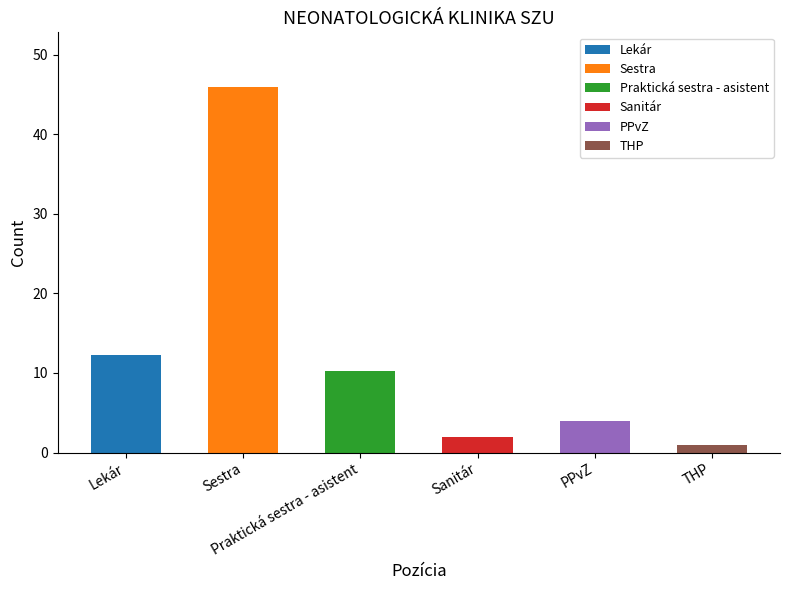

Does the chart contain any negative values?

No